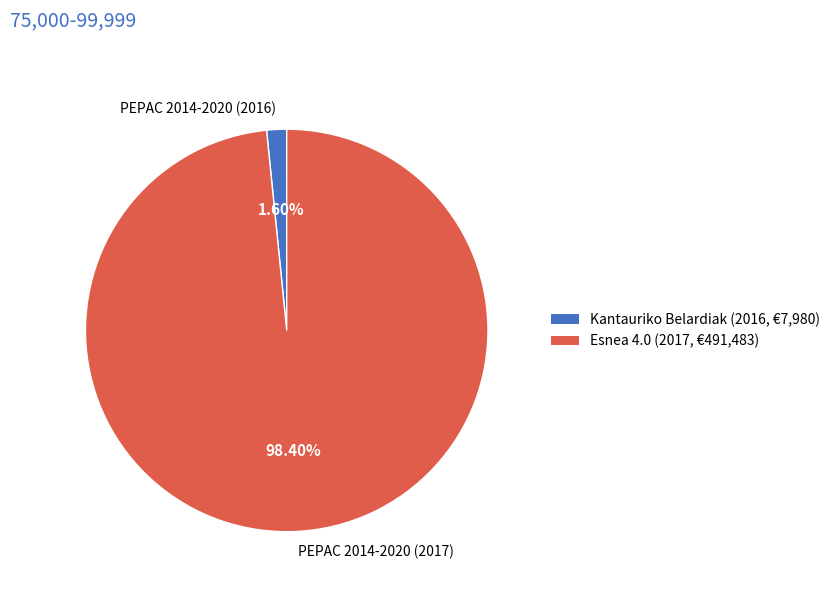

Which category has the biggest portion of the pie?

Esnea 4.0 (2017, €491,483)